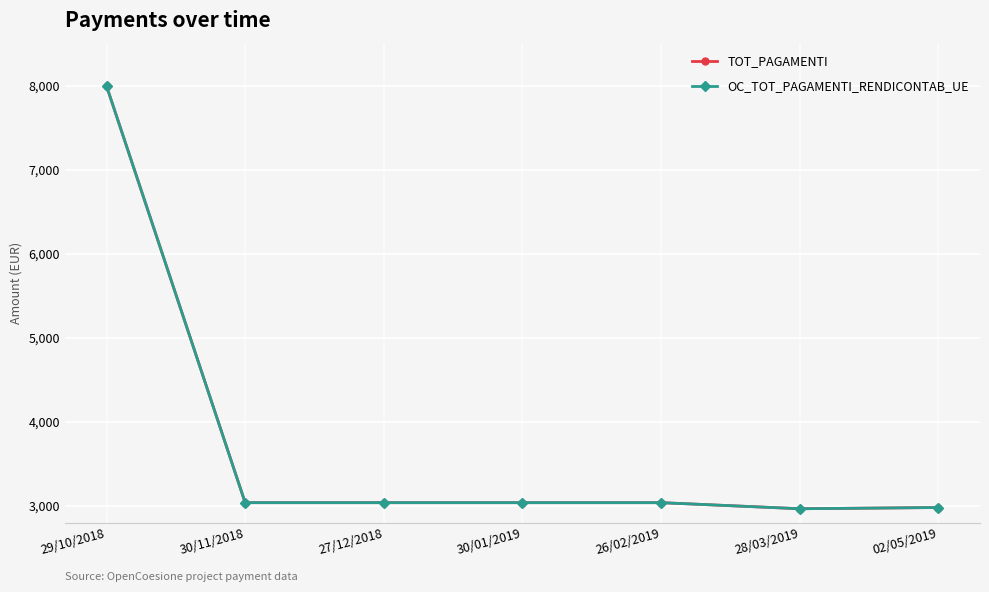

Which series has the largest range (max minus min)?

TOT_PAGAMENTI